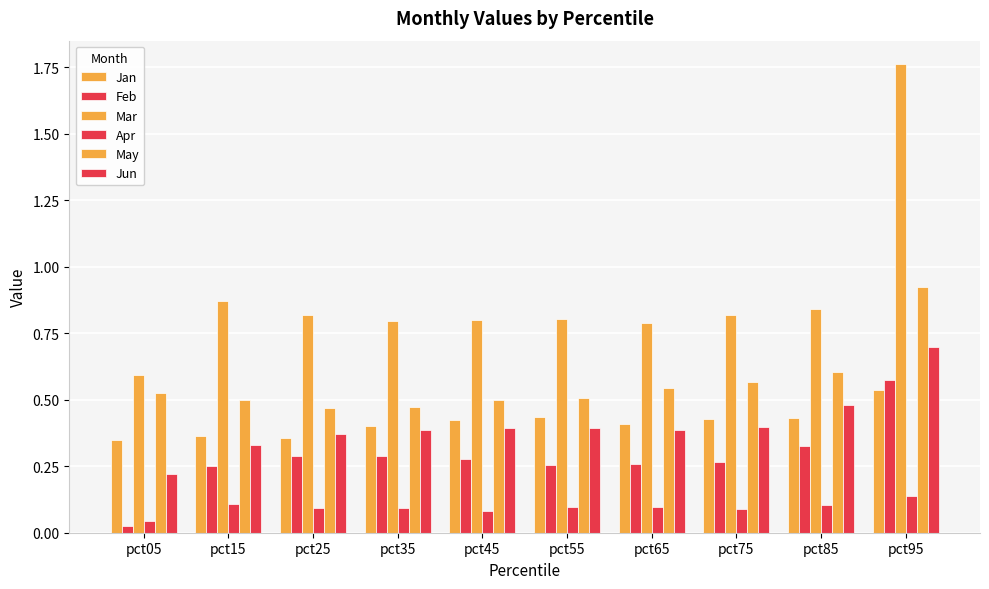

What is the sum of all Mar values?

8.9